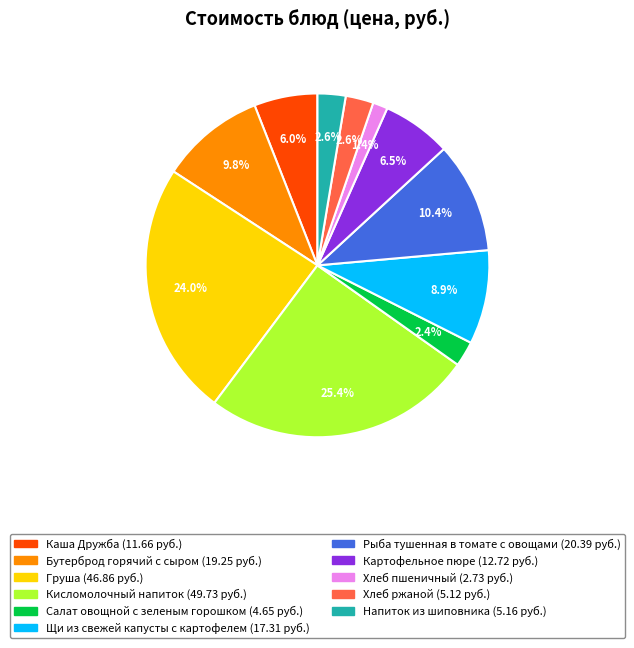

Which slice is the smallest?

Хлеб пшеничный